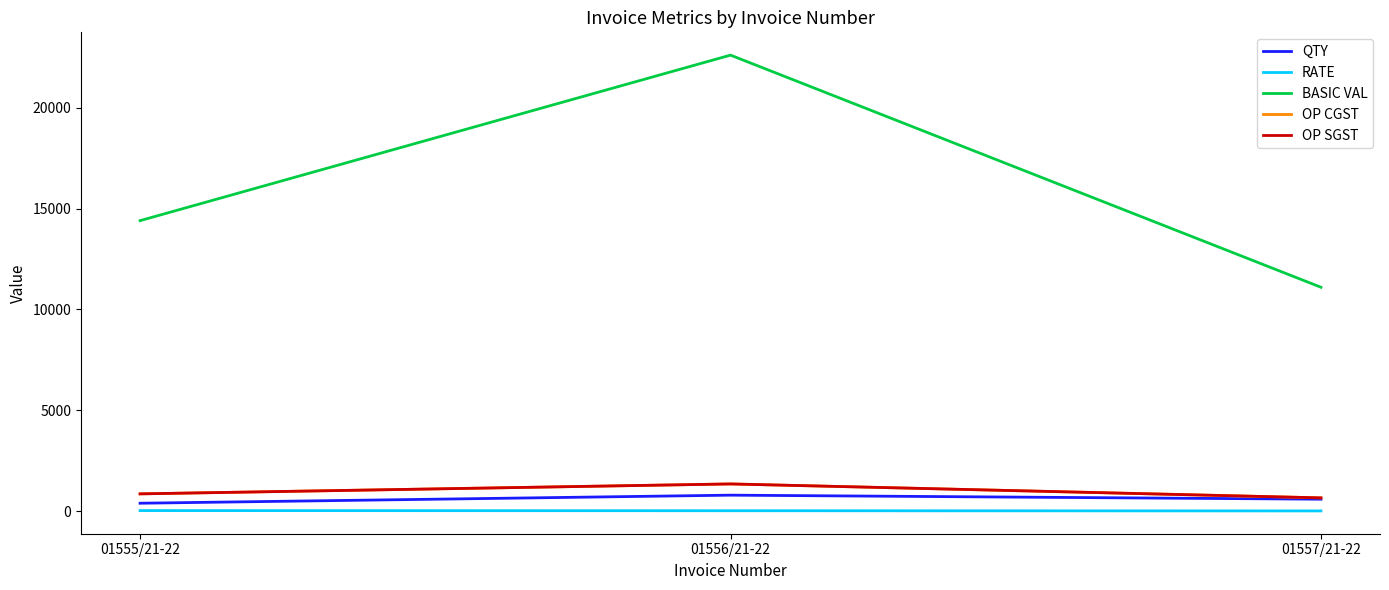

Does the chart have visible grid lines?

No